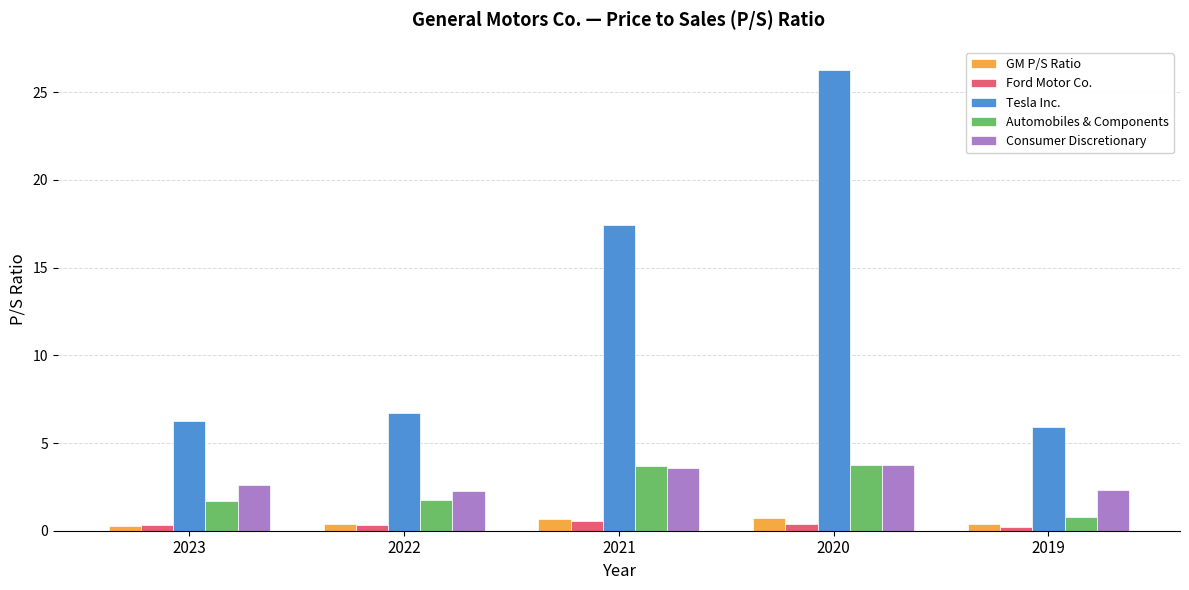

Is the value of Automobiles & Components at 2021 greater than the value of GM P/S Ratio at 2022?

Yes